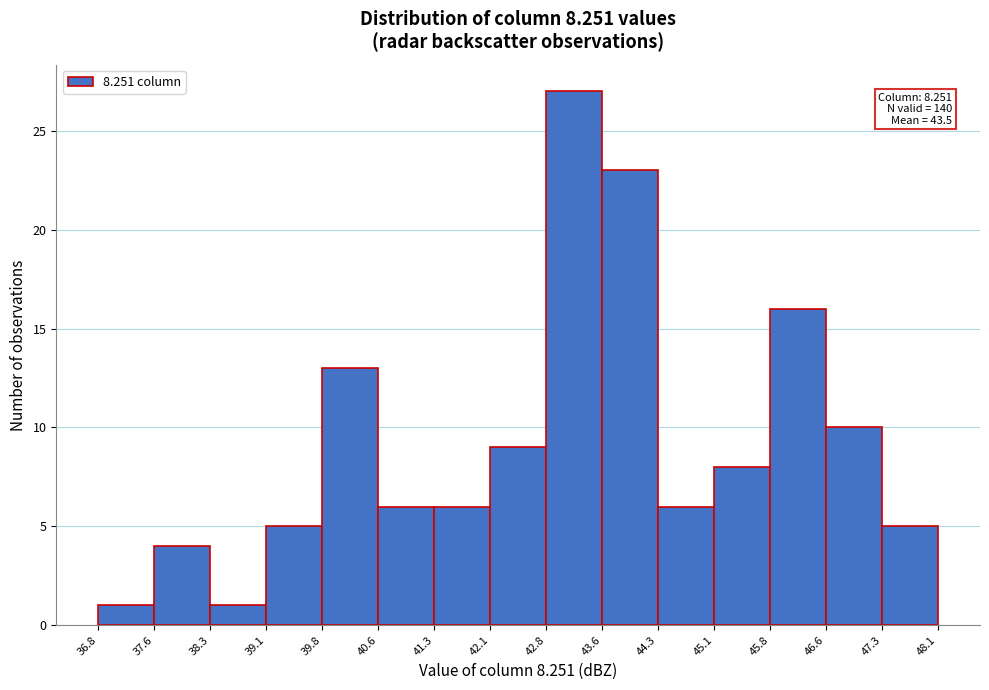

Over which range of the x-axis is the bar tallest?

42.8 to 43.6